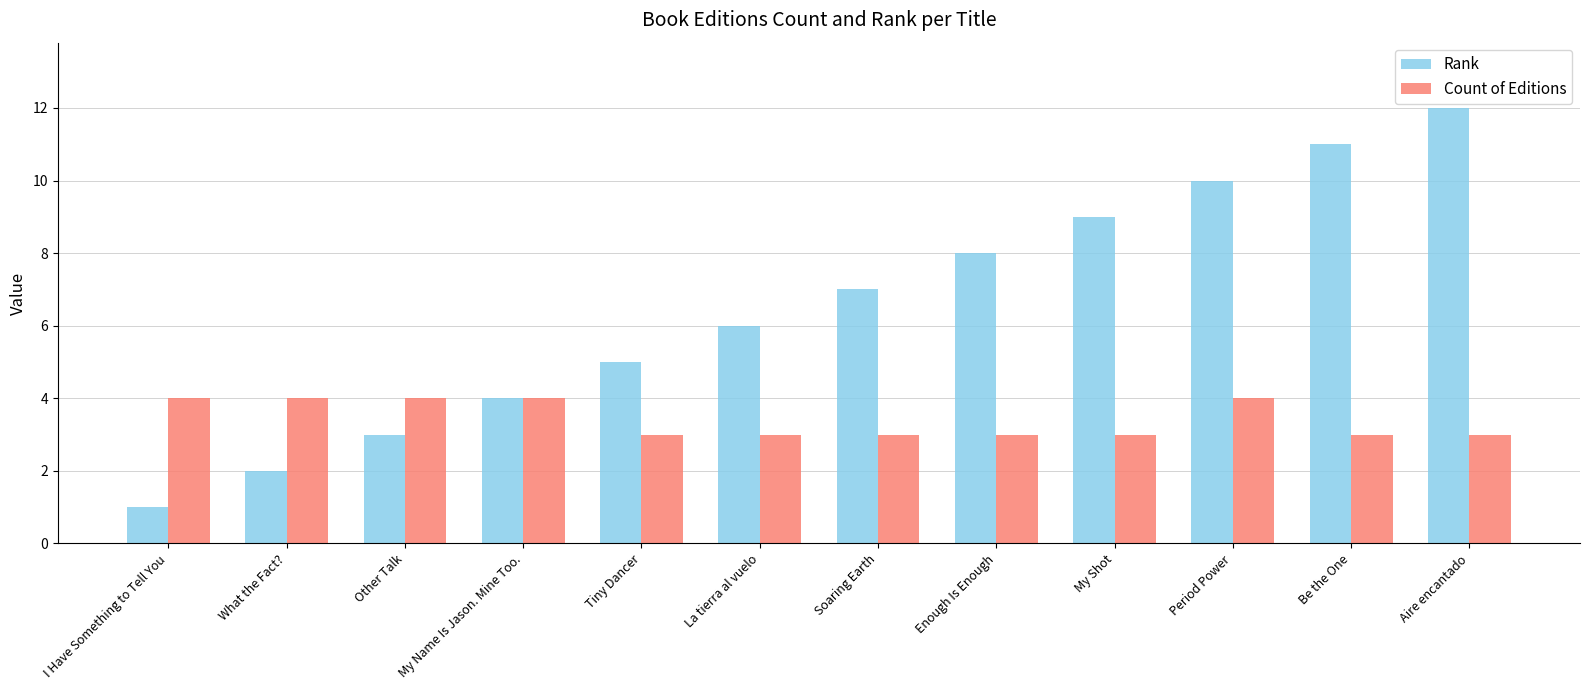

How many bars are there in each group?

2